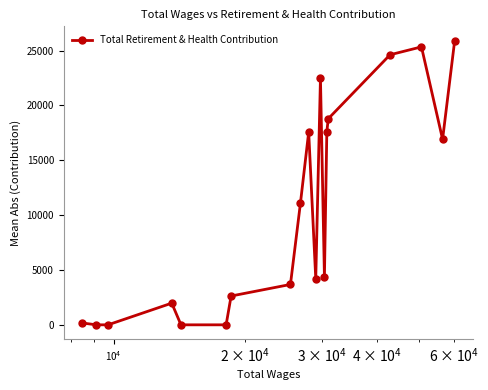

Count the number of categories in the chart.

19